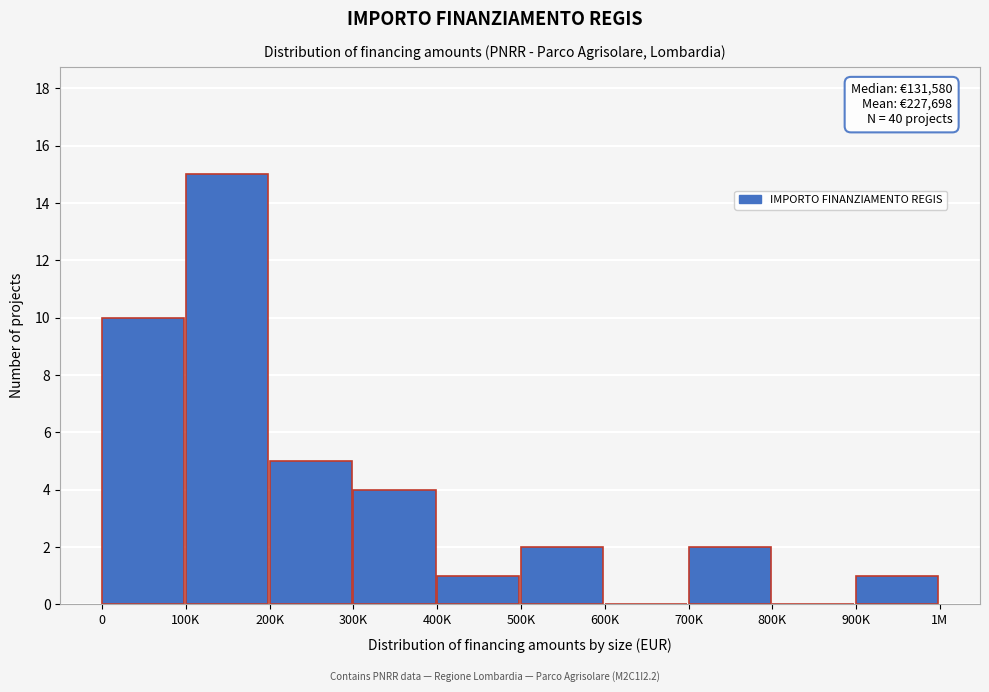

Reading left to right, extract all data points from this chart.

0=10	100K=15	200K=5	300K=4	400K=1	500K=2	600K=0	700K=2	800K=0	900K=1